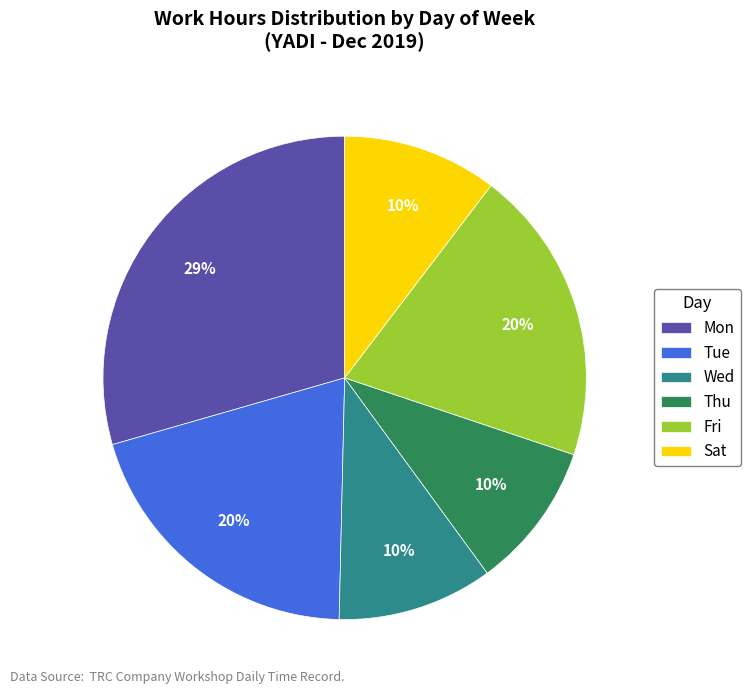

Between Sat and Tue, which is larger?

Tue